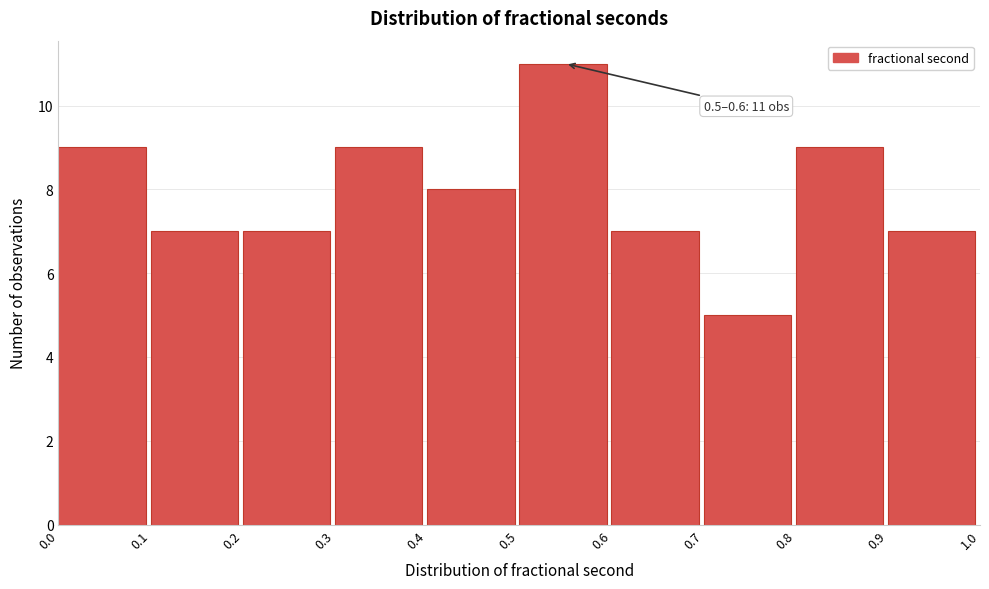

Which range on the x-axis has the tallest bar?

0.5 to 0.6